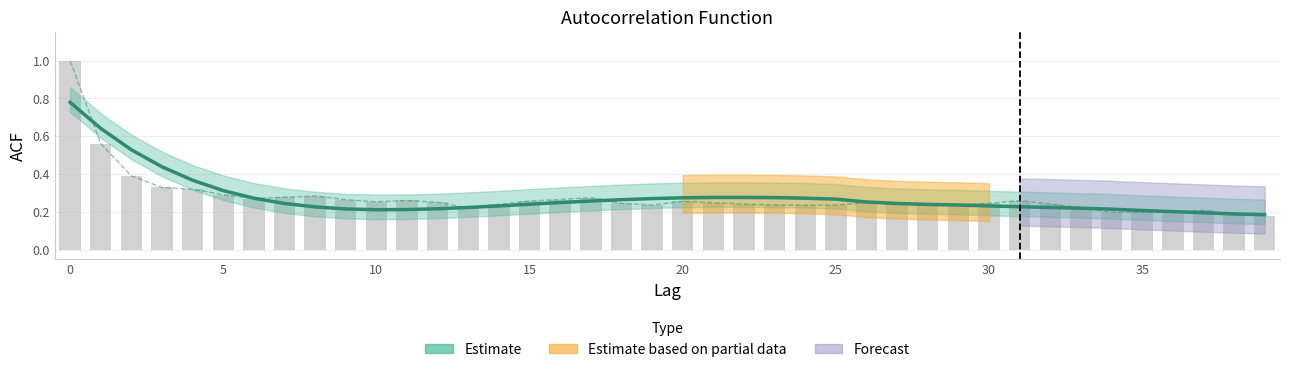

Where is acf_shown_smooth nearest to the value 0?

39